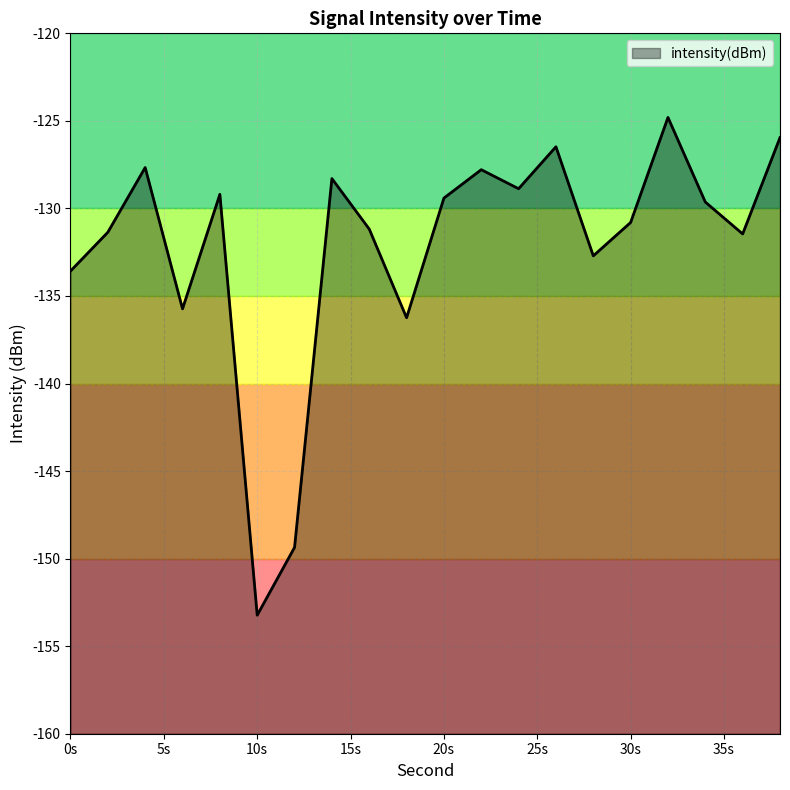

Is it true that the value at 28 is -77.3?

False